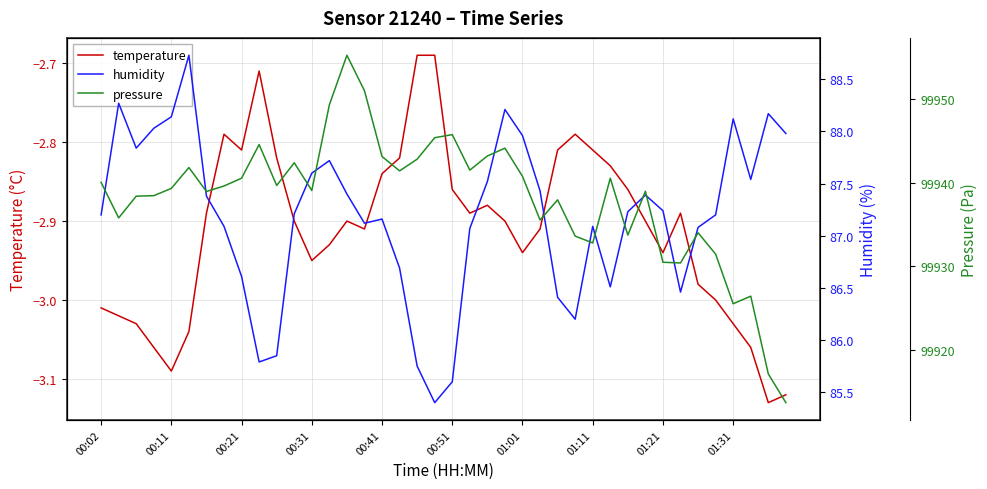

Reading left to right, transcribe all the data shown in this chart.

temperature: -3.0	-3.0	-3.0	-3.1	-3.1	-3.0	-2.9	-2.8	-2.8	-2.7	-2.8	-2.9	-3.0	-2.9	-2.9	-2.9	-2.8	-2.8	-2.7	-2.7	-2.9	-2.9	-2.9	-2.9	-2.9	-2.9	-2.8	-2.8	-2.8	-2.8	-2.9	-2.9	-2.9	-2.9	-3.0	-3.0	-3.0	-3.1	-3.1	-3.1
humidity: 87.2	88.3	87.8	88.0	88.1	88.7	87.4	87.1	86.6	85.8	85.8	87.2	87.6	87.7	87.4	87.1	87.2	86.7	85.8	85.4	85.6	87.1	87.5	88.2	88.0	87.4	86.4	86.2	87.1	86.5	87.2	87.4	87.2	86.5	87.1	87.2	88.1	87.5	88.2	88.0
pressure: 99940.1	99935.8	99938.4	99938.5	99939.3	99941.8	99939.0	99939.6	99940.6	99944.6	99939.7	99942.4	99939.1	99949.3	99955.3	99951.0	99943.2	99941.4	99942.8	99945.4	99945.8	99941.5	99943.2	99944.2	99940.8	99935.6	99938.0	99933.6	99932.8	99940.6	99933.8	99939.0	99930.5	99930.4	99934.0	99931.5	99925.5	99926.4	99917.1	99913.7